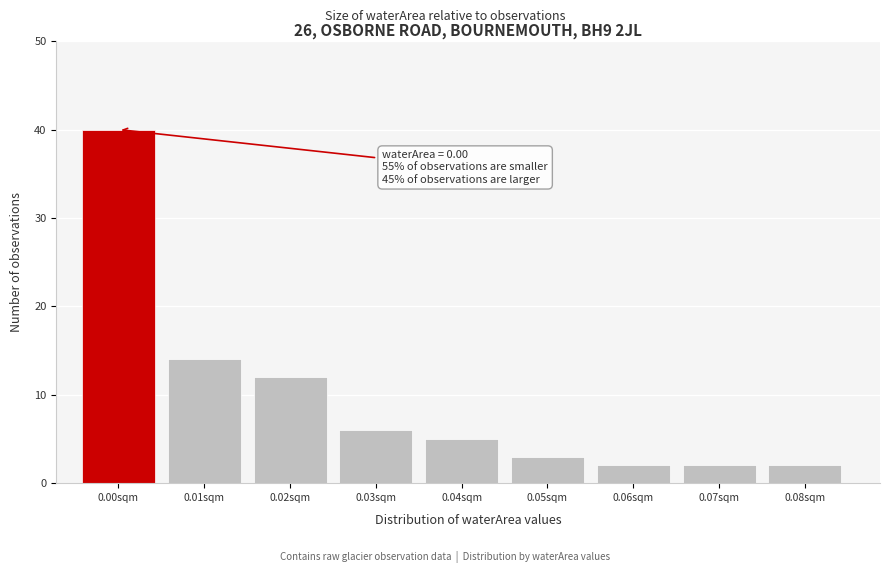

Reading left to right, what are all the values shown in this chart?

0.00sqm=40	0.01sqm=14	0.02sqm=12	0.03sqm=6	0.04sqm=5	0.05sqm=3	0.06sqm=2	0.07sqm=2	0.08sqm=2